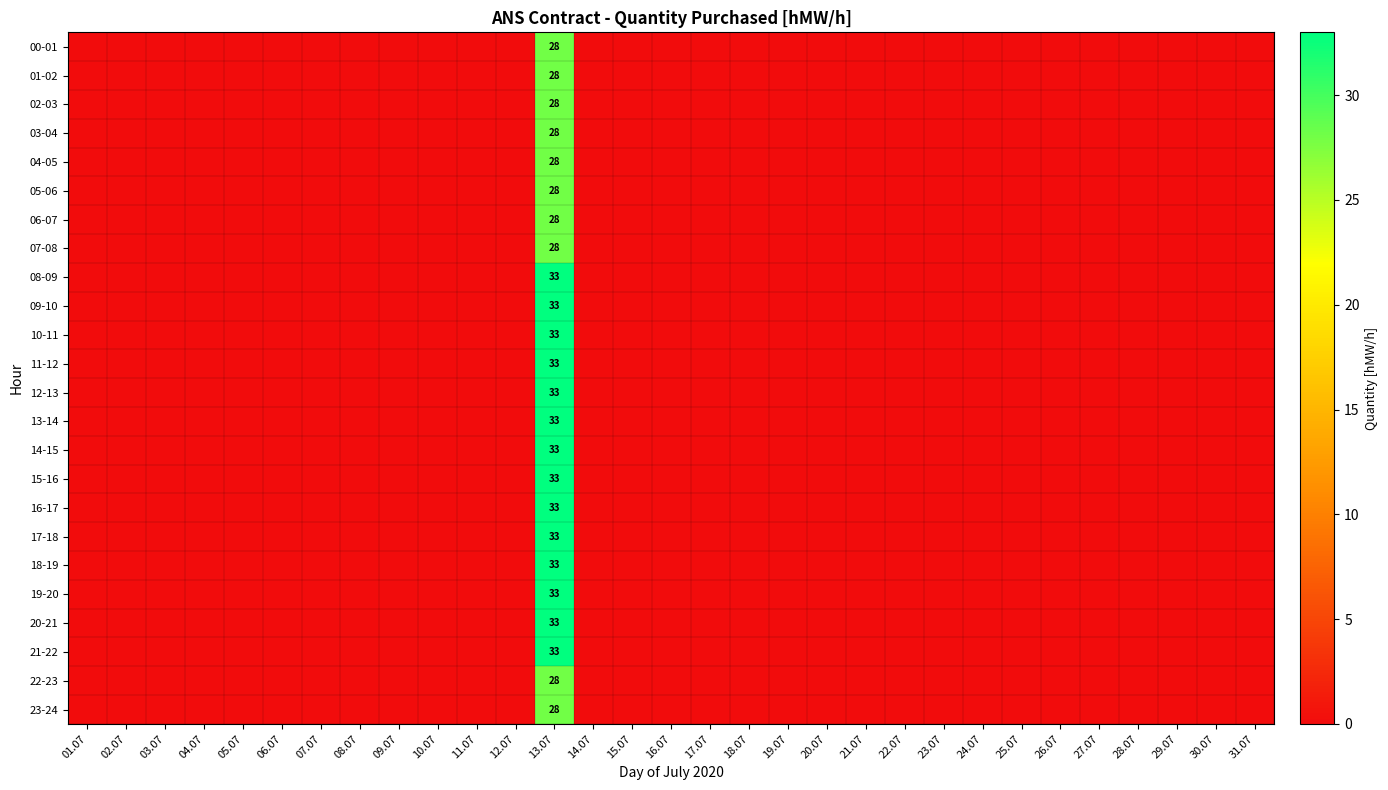

Count the number of data series in this chart.

24